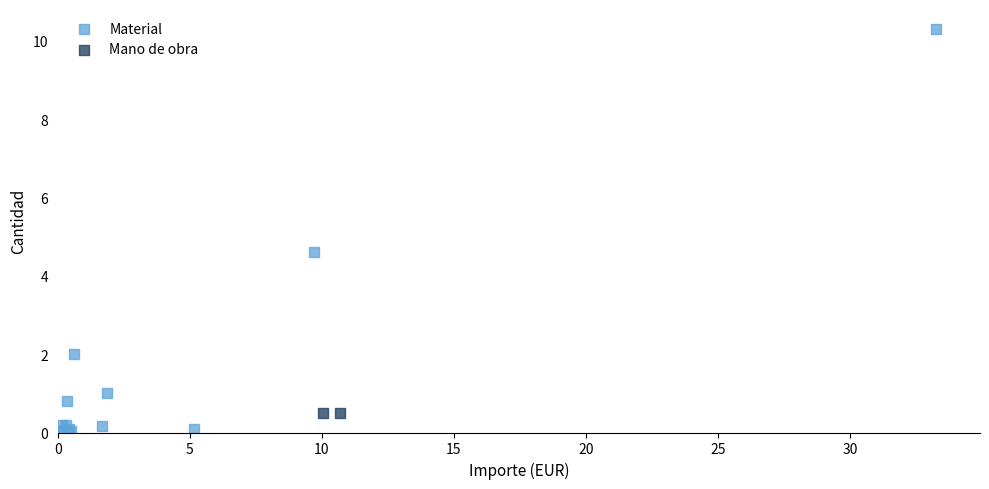

What are all the series names shown in the legend?

Material, Mano de obra